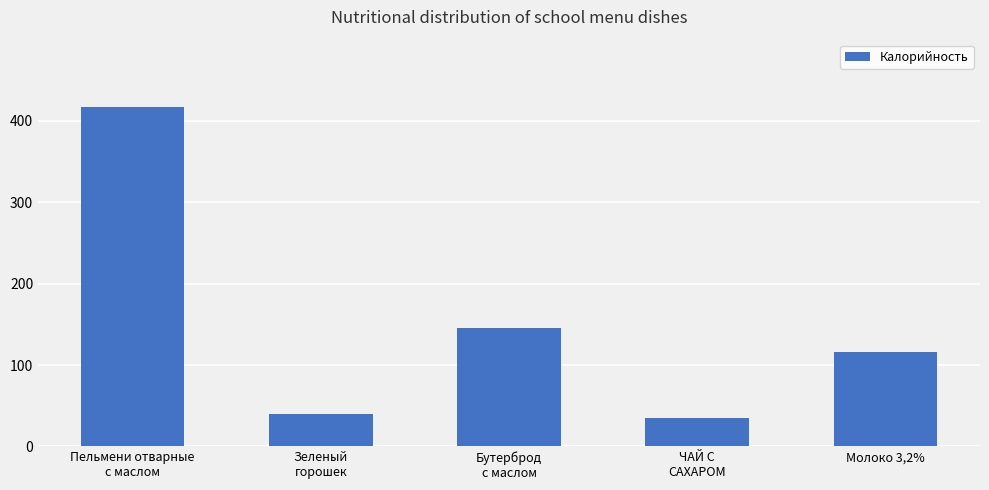

Which has a higher value, Молоко 3,2% or ЧАЙ С
САХАРОМ?

Молоко 3,2%